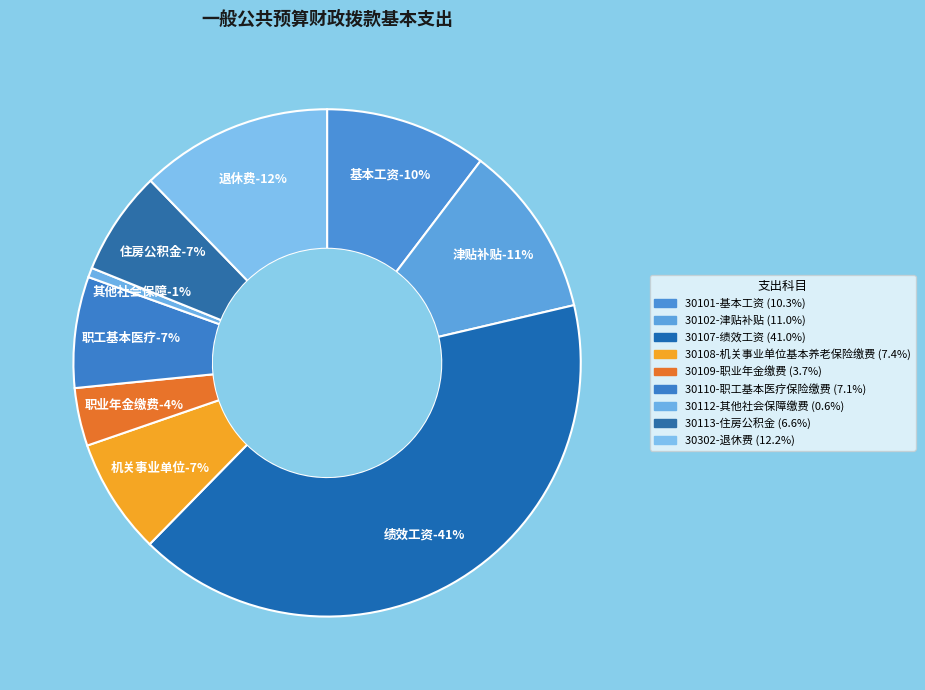

Which category has the biggest portion of the pie?

30107-绩效工资